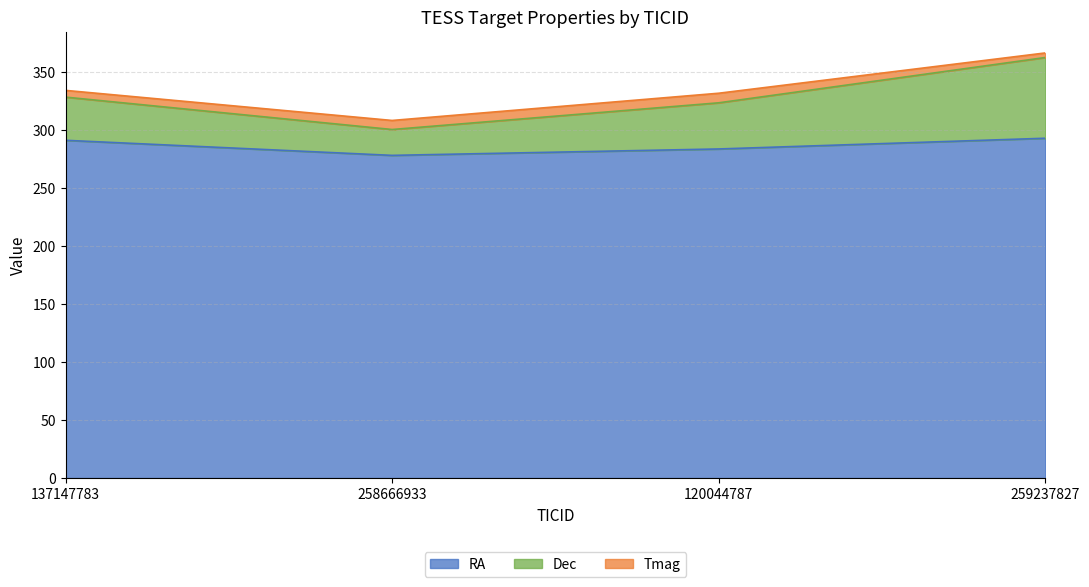

What is the total value across all series at 258666933?

308.4